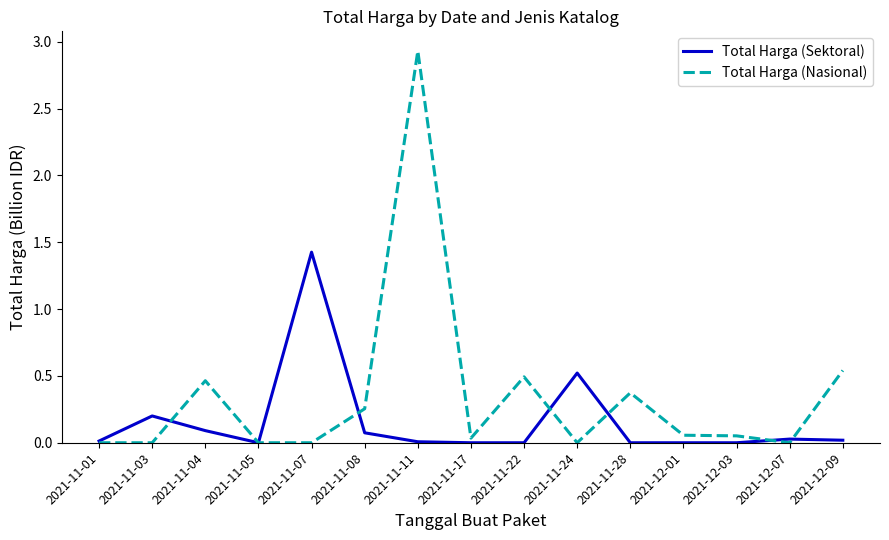

At which label does Total Harga (Sektoral) reach its peak?

2021-11-07